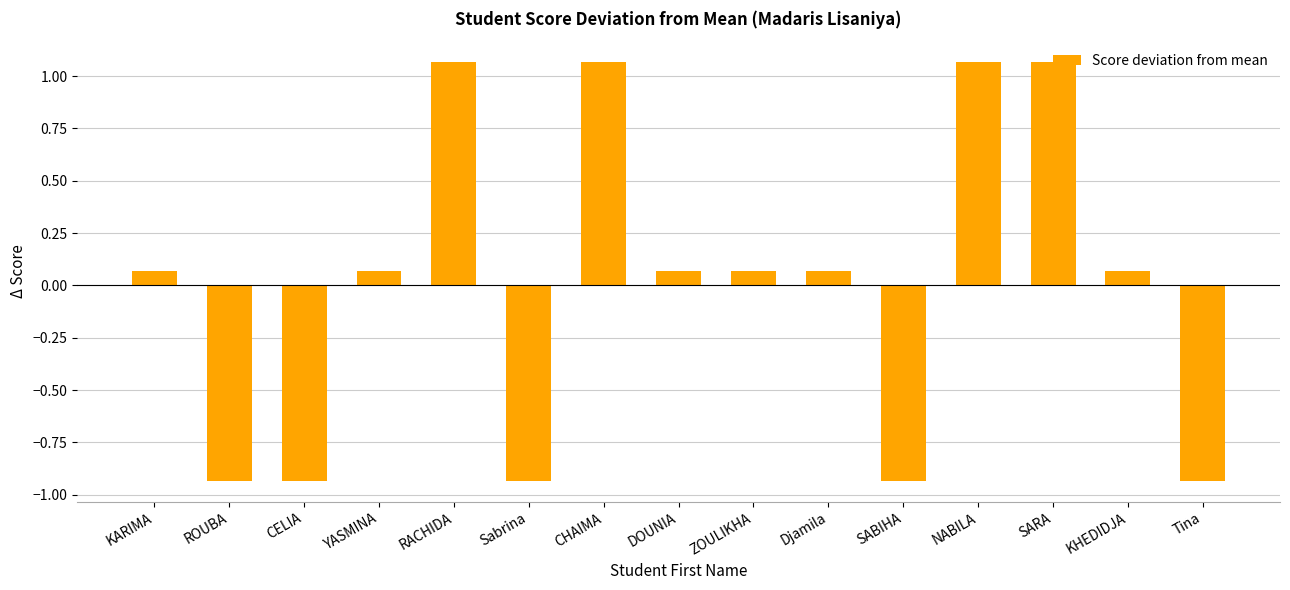

What is the label of the 9th bar from the left?

ZOULIKHA